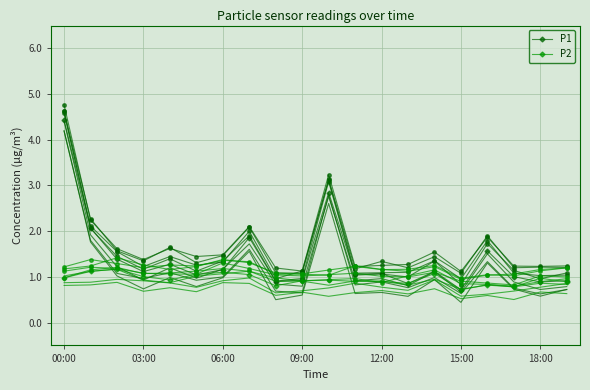

Which series has the largest total across all categories?

P1